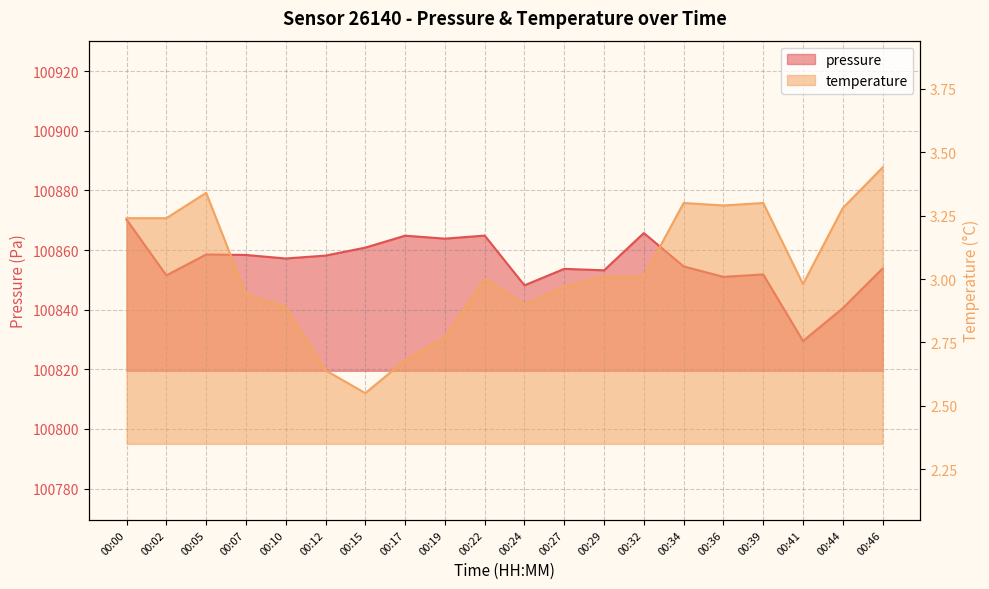

Which series has the largest total across all categories?

pressure